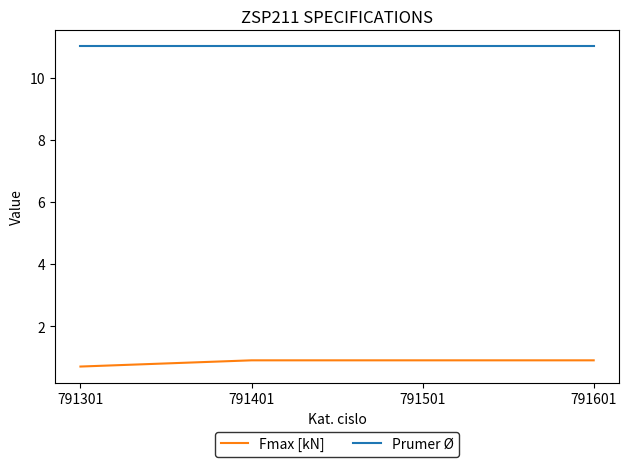

Reading left to right, list all the values displayed in this chart.

Fmax [kN]: 0.7	0.9	0.9	0.9
Prumer Ø: 11.0	11.0	11.0	11.0